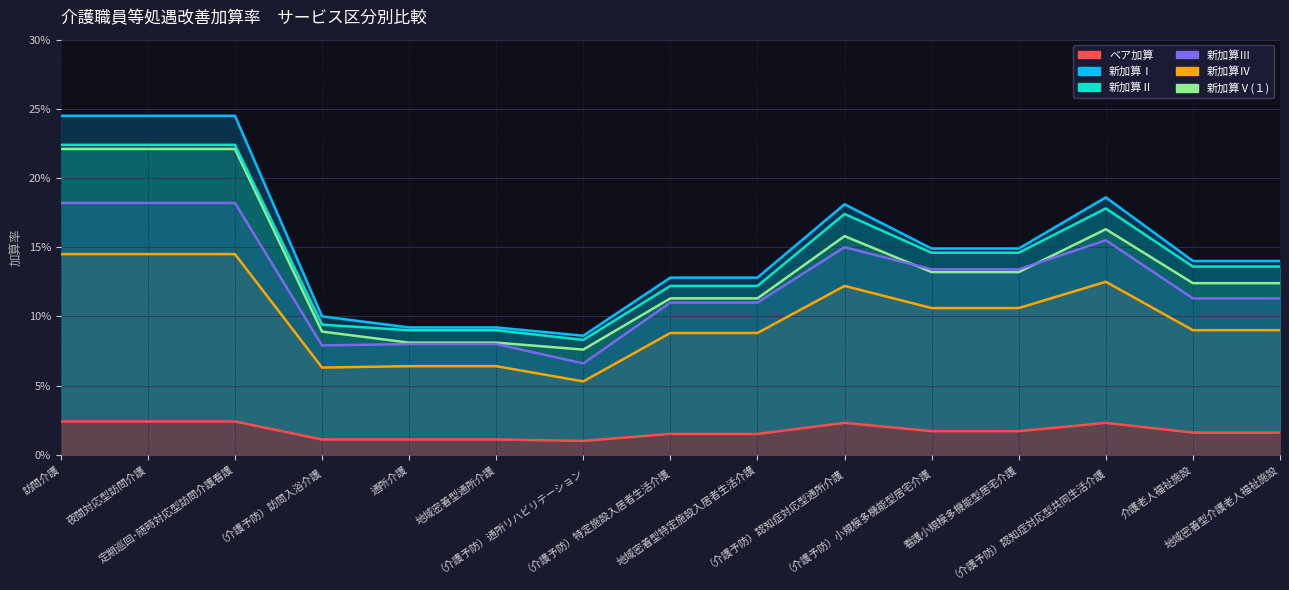

Which series has the largest total across all categories?

新加算Ⅰ